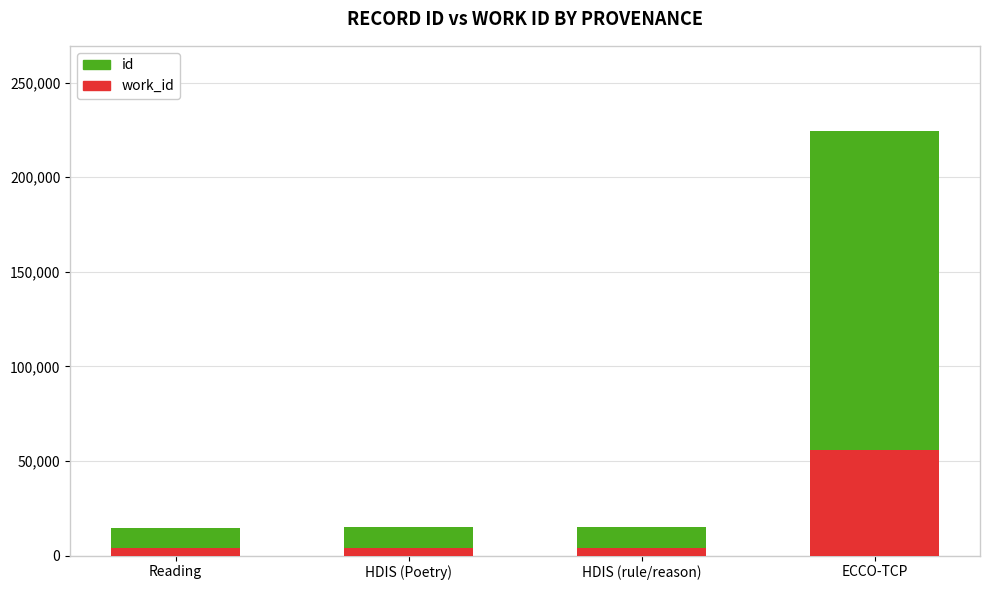

At which category is the sum across all series the highest?

ECCO-TCP